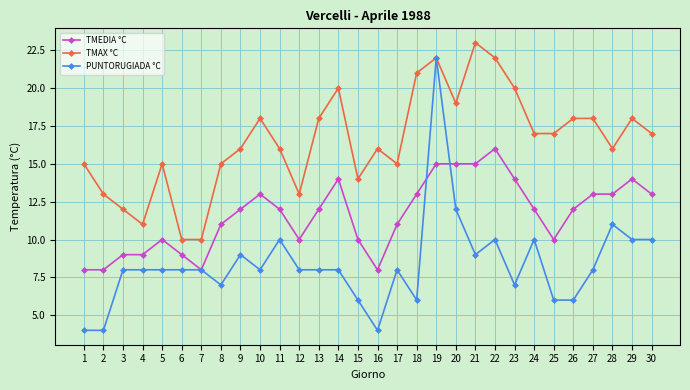

Which series changed the most between 8 and 9?

PUNTORUGIADA °C